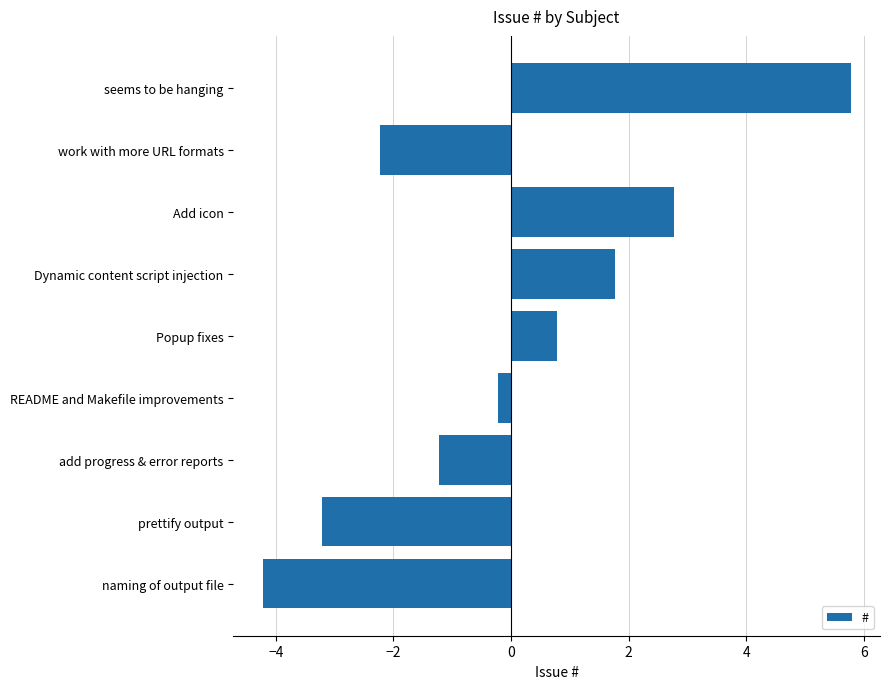

Reading top to bottom, extract all data points from this chart.

5.8	-2.2	2.8	1.8	0.8	-0.2	-1.2	-3.2	-4.2